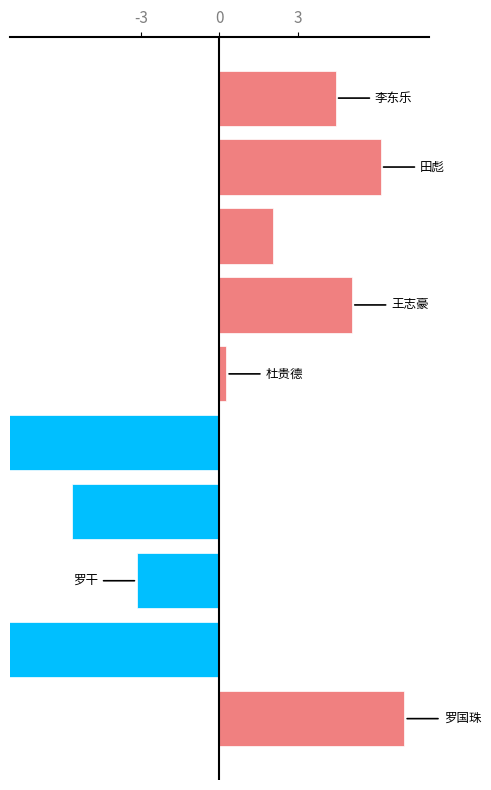

What is the difference between the maximum and second lowest values?

15.1